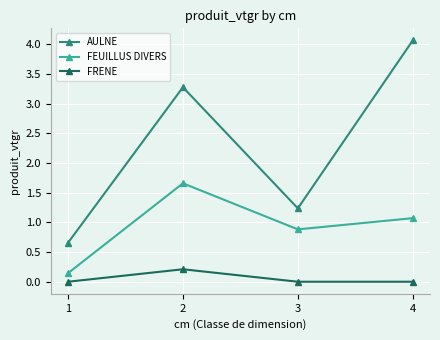

What is the difference between the highest and lowest values at 2?

3.1